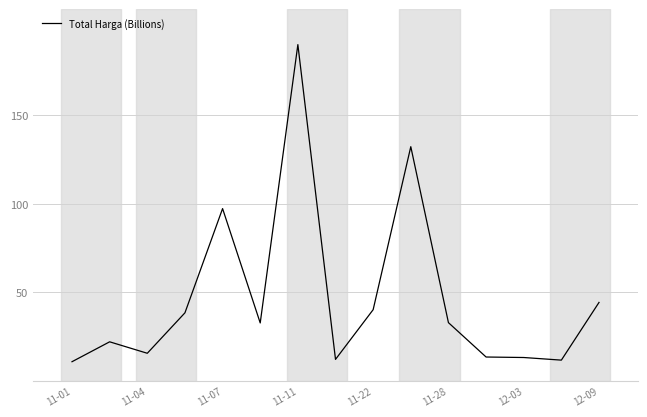

What is the smallest value displayed?

10.8